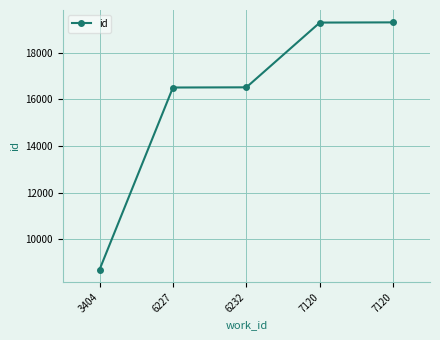

Is it true that the value at 7120 is 19297?

True